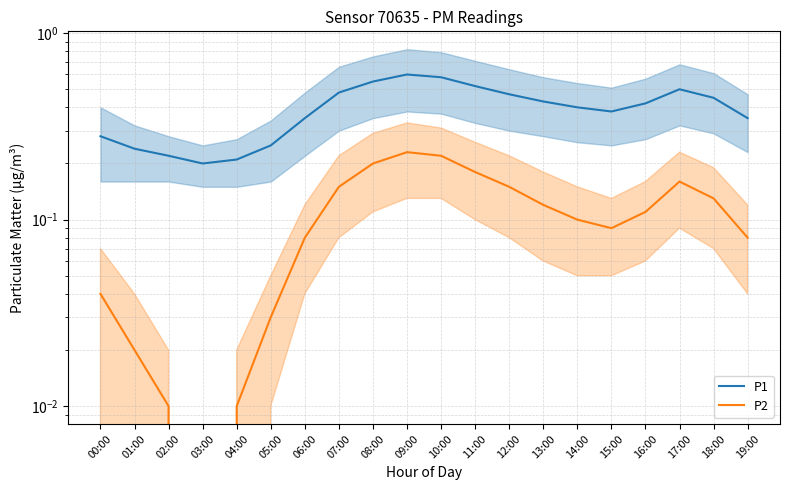

What is the difference between the P2 values at 06:00 and 05:00?

0.1